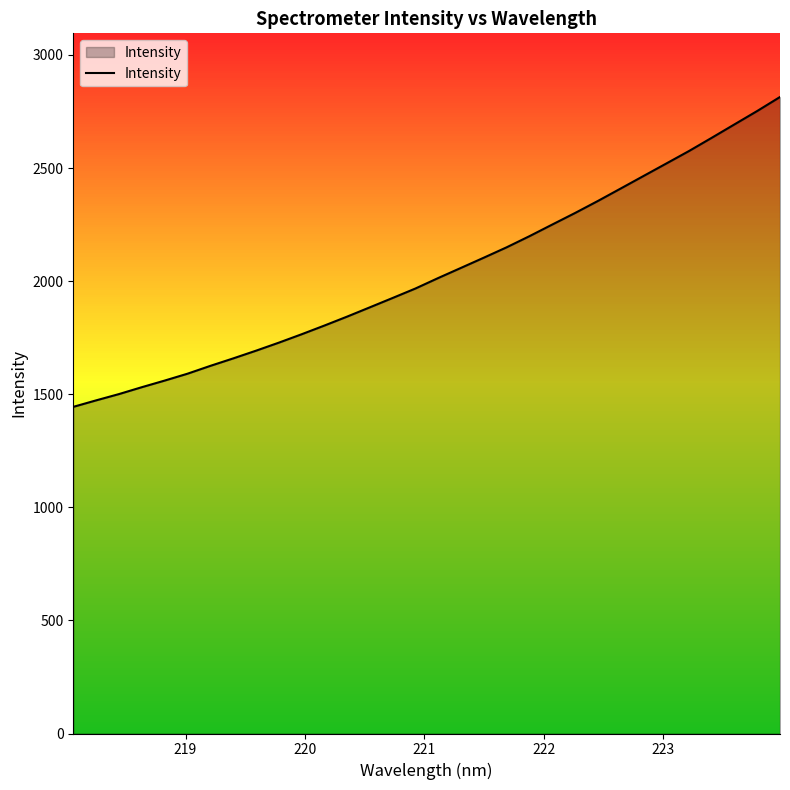

What is the difference between the maximum and minimum values?

1370.1